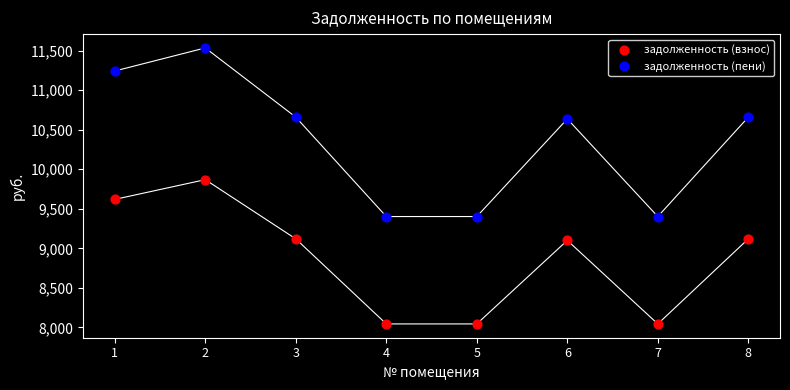

Across all data points, what is the range of Y values (max minus min)?

3489.4